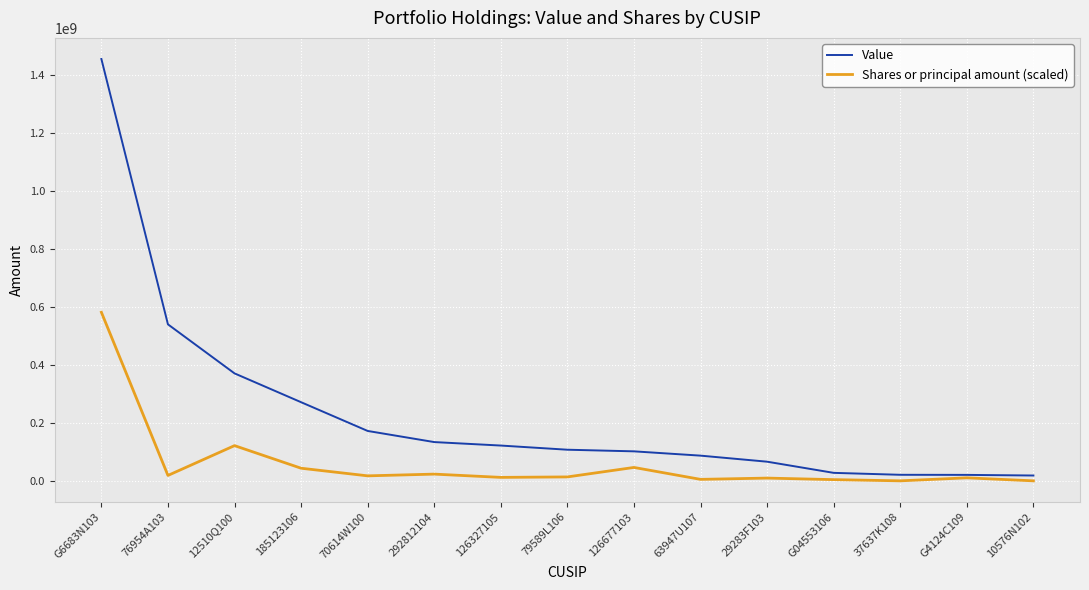

Which label corresponds to the largest value in the chart?

G6683N103